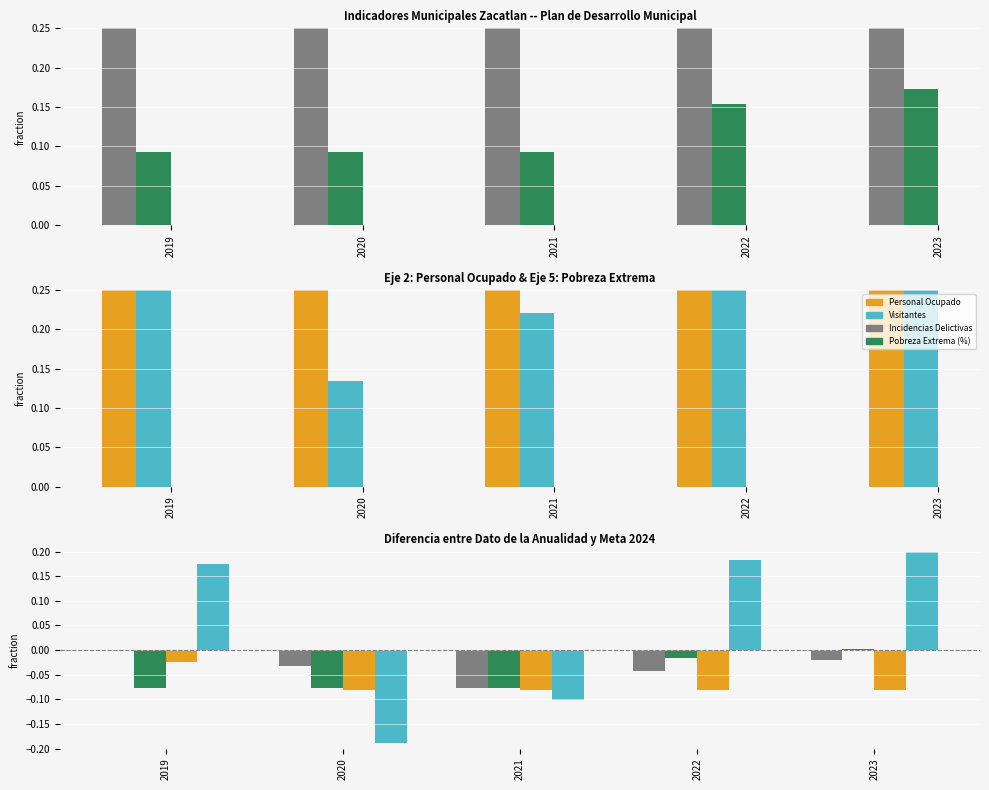

List the labels in order of Incidencias Delictivas value, largest first.

2019, 2023, 2020, 2022, 2021